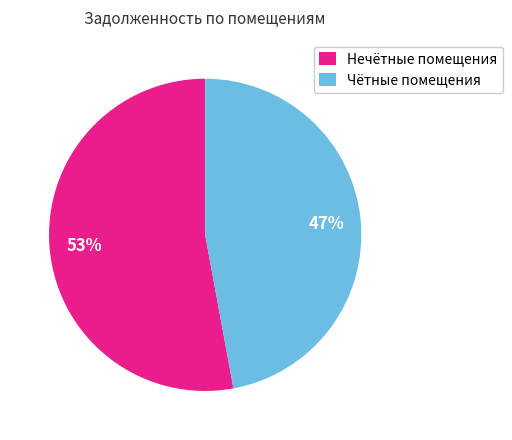

Is there a majority slice in this chart?

Yes